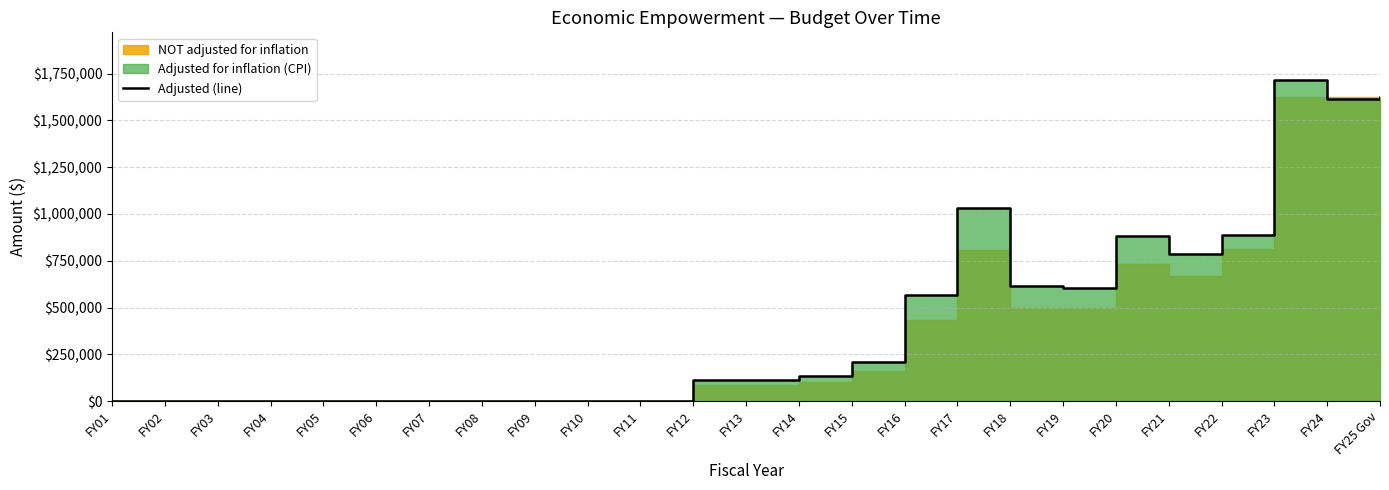

How many categories are shown in the chart?

25